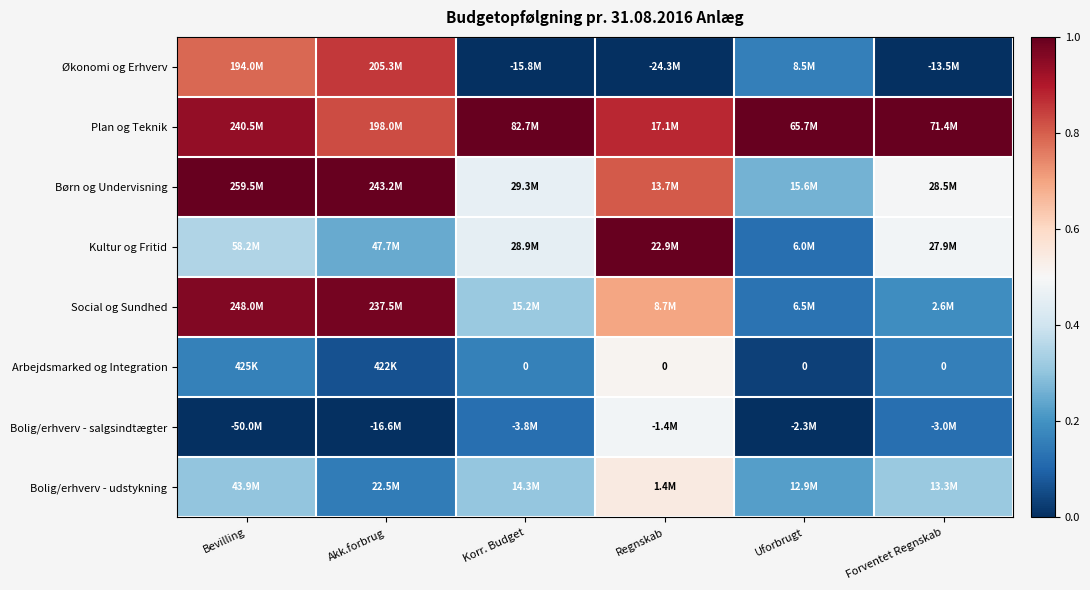

At how many categories does at least one series exceed 0?

6